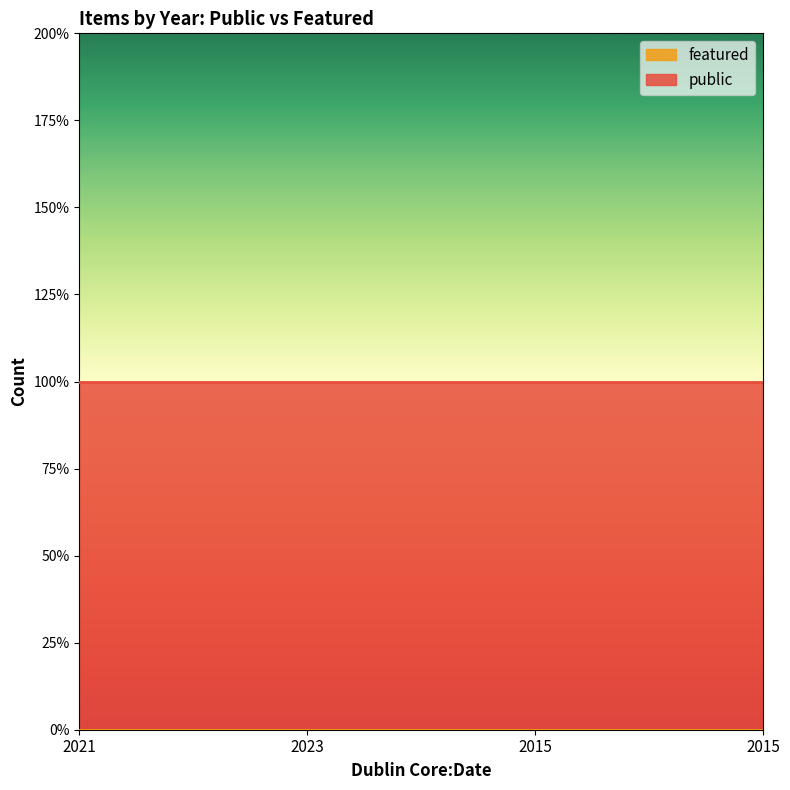

At which label does public reach its minimum?

2021